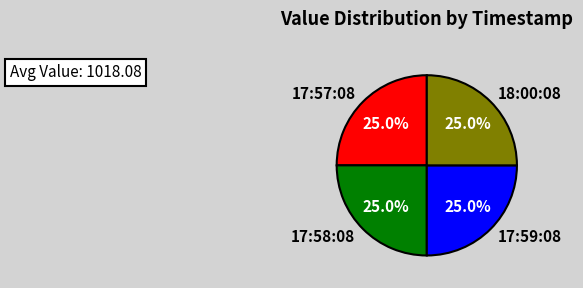

What is the total percentage of 18:00:08 and 17:58:08?

50.0%